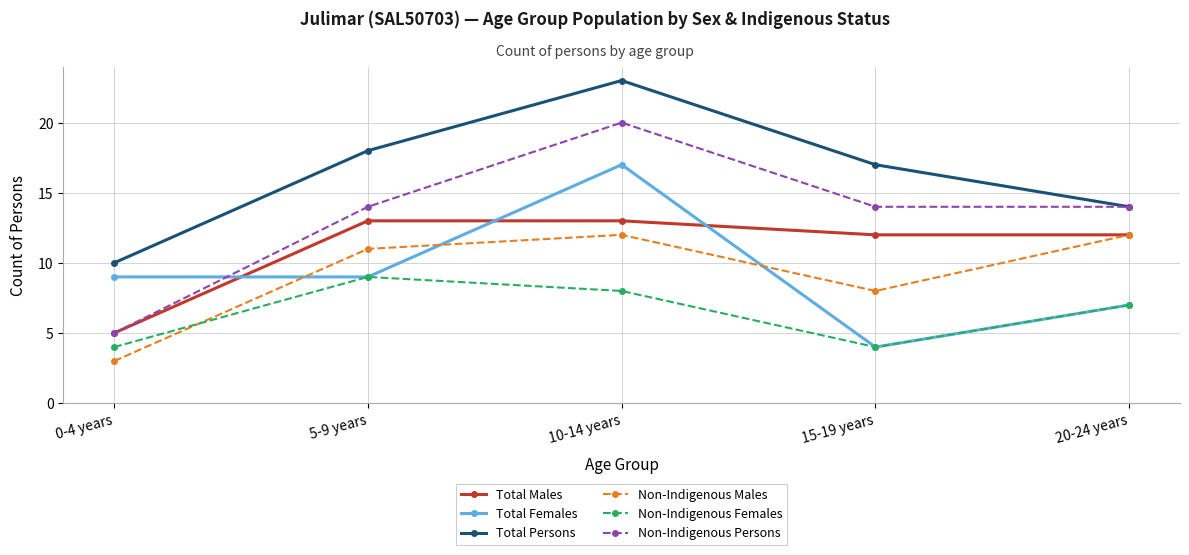

Does the chart have visible grid lines?

Yes